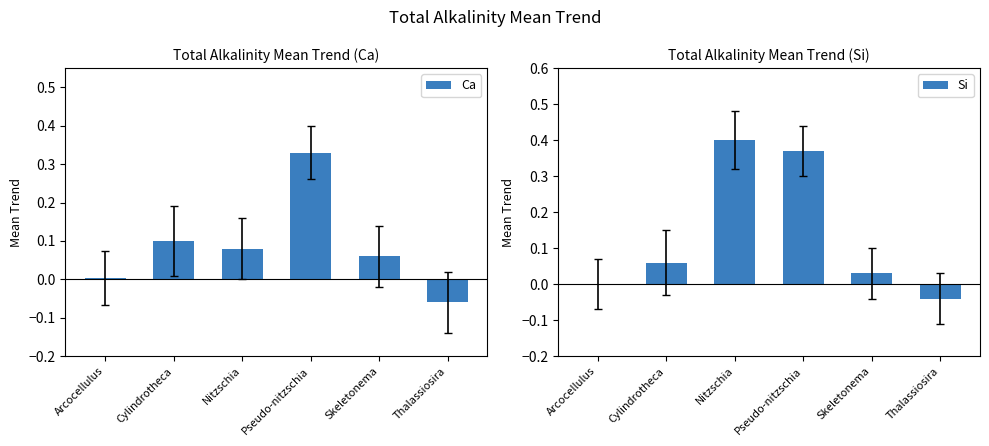

Which category has the lowest value in the Si series?

Thalassiosira